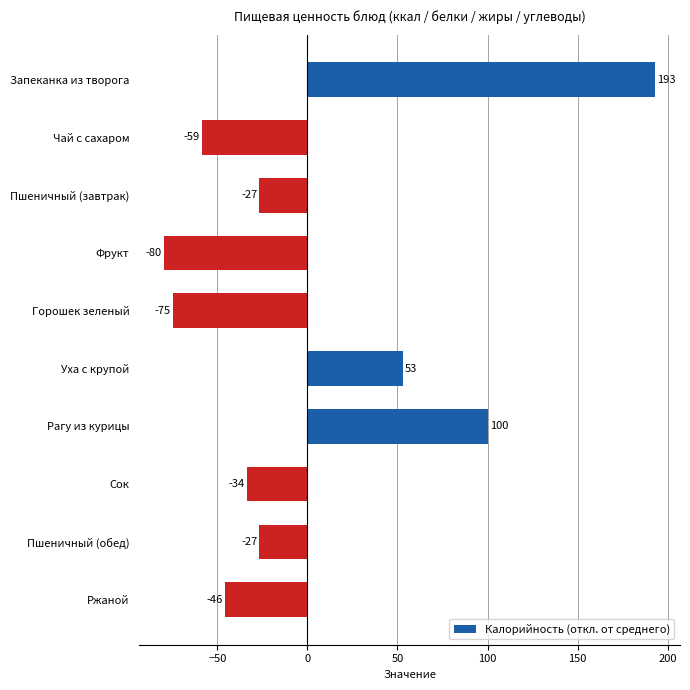

What is the label of the 10th bar from the bottom?

Запеканка из творога